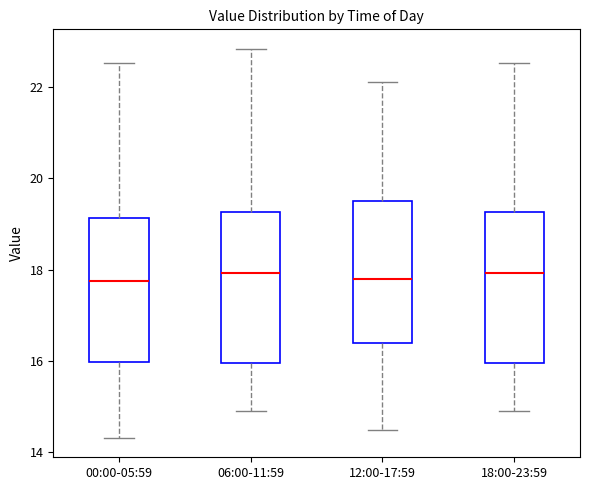

Reading left to right, transcribe this box plot: for each box, give where its median line is, the range the box spans, and where its two whiskers end, as read against the y-axis. The values are not printed on the chart, so give them approximately, as read against the axis.

00:00-05:59: median 17.8, box 16.0 to 19.2, whiskers 14.4 to 22.6
06:00-11:59: median 18.0, box 16.0 to 19.2, whiskers 15.0 to 22.8
12:00-17:59: median 17.8, box 16.4 to 19.6, whiskers 14.6 to 22.2
18:00-23:59: median 18.0, box 16.0 to 19.2, whiskers 15.0 to 22.6